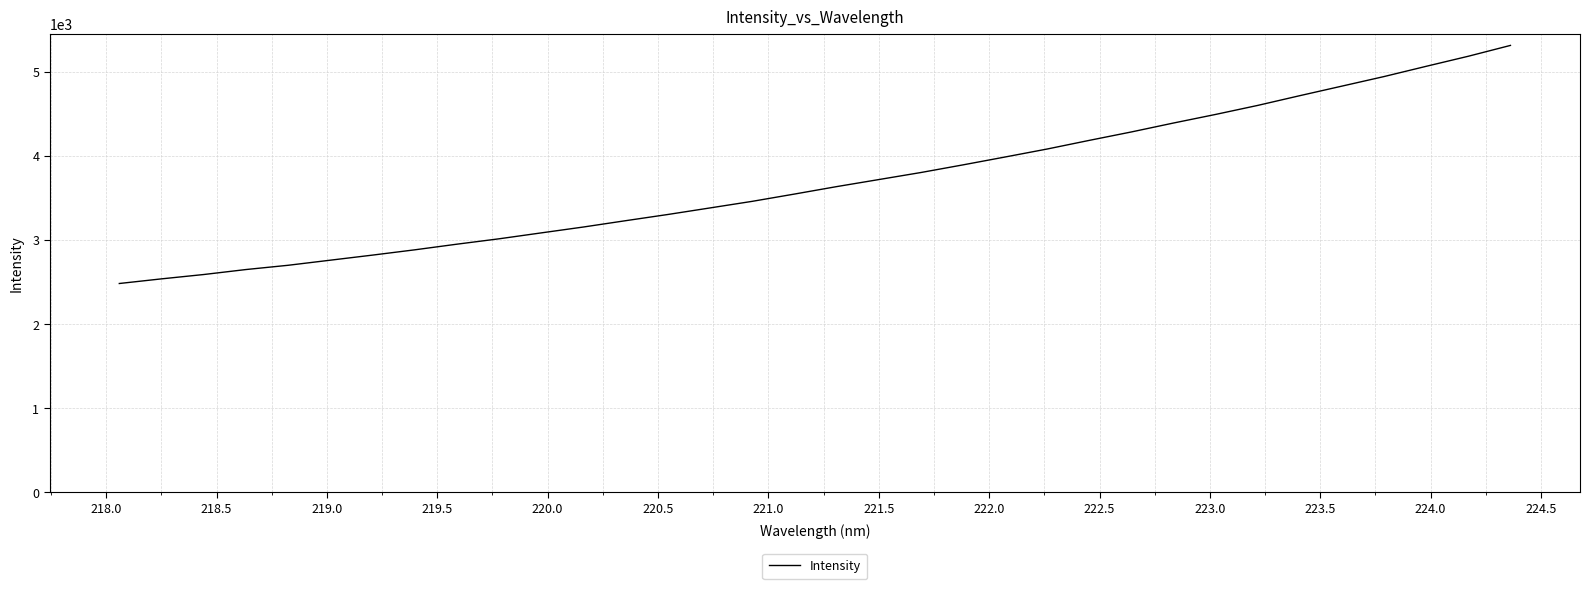

What is the minimum value shown in the chart?

2481.0